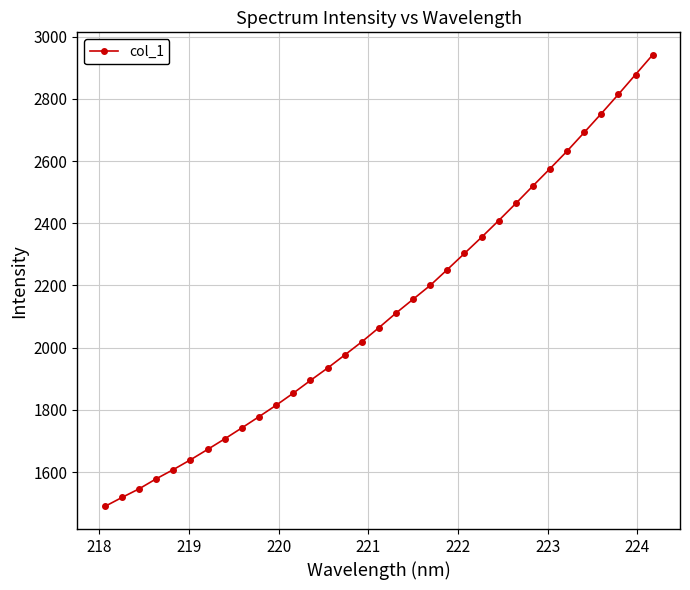

What is the sum of all values?

69890.1